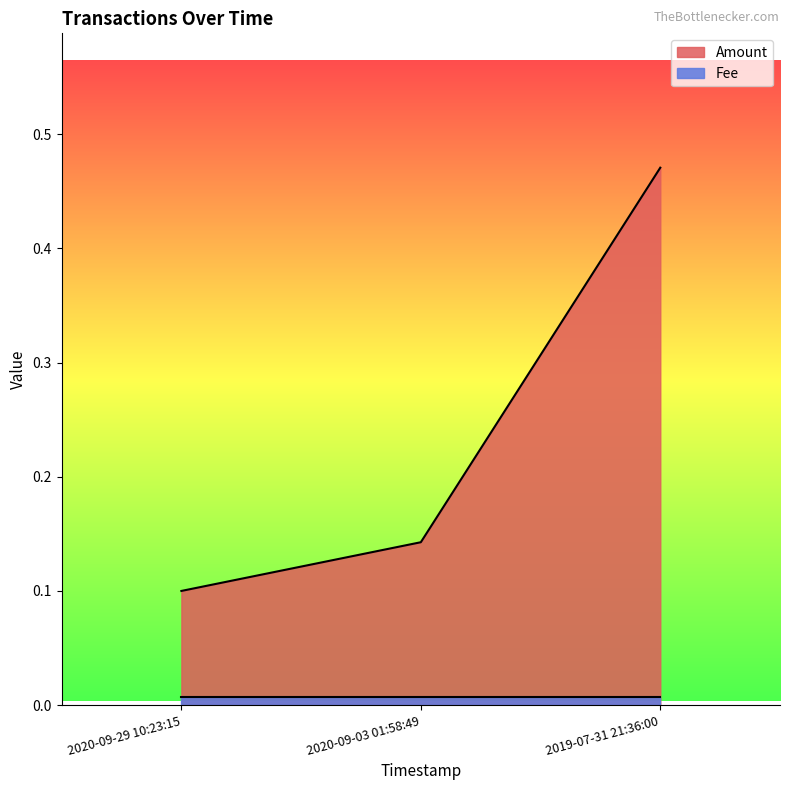

Is it true that Amount equals 0.5 at 2019-07-31 21:36:00?

True